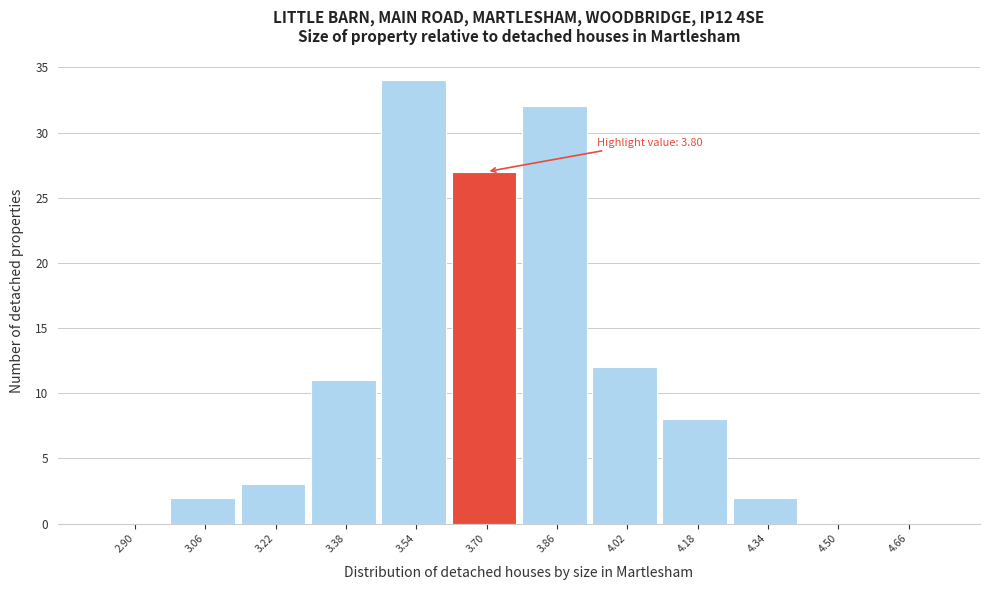

Reading left to right, list all the values displayed in this chart.

2.90=0	3.06=2	3.22=3	3.38=11	3.54=34	3.70=27	3.86=32	4.02=12	4.18=8	4.34=2	4.50=0	4.66=0